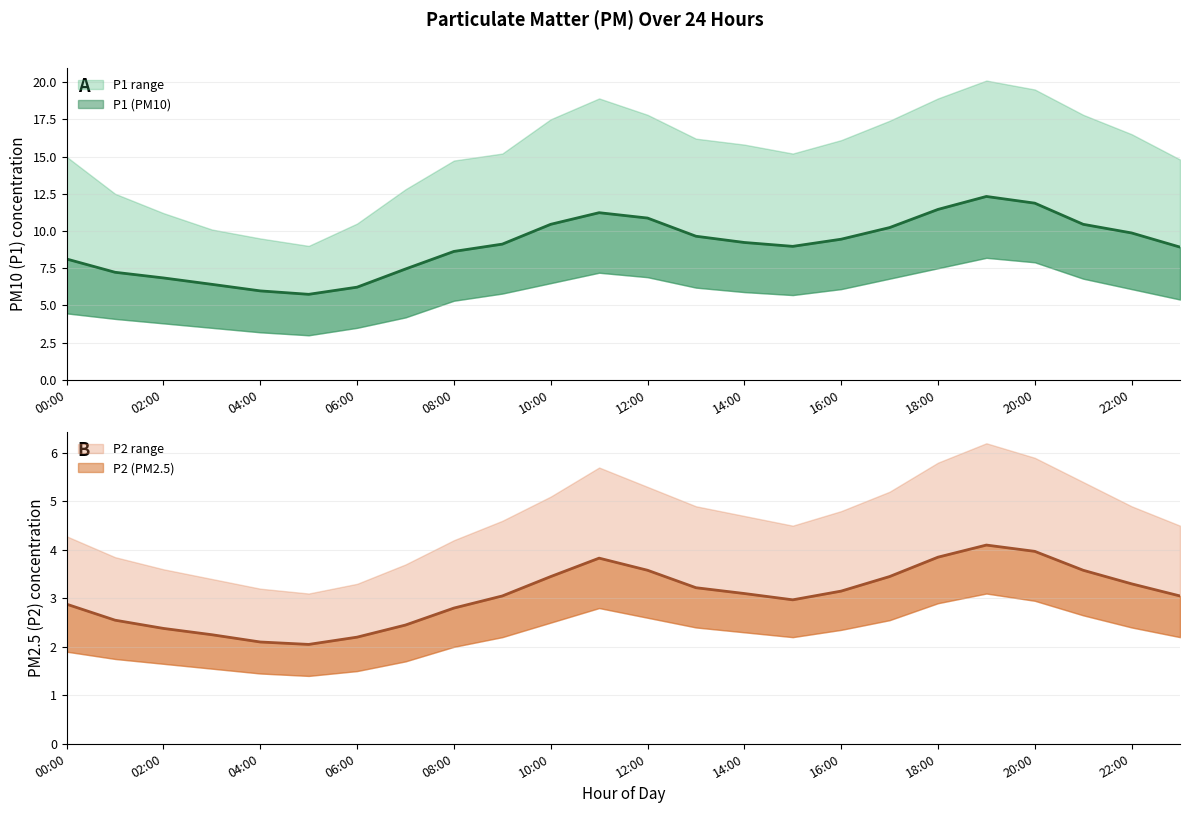

Reading left to right, transcribe all the data shown in this chart.

P1: 00:00=8.1	01:00=7.2	02:00=6.8	03:00=6.4	04:00=6.0	05:00=5.8	06:00=6.2	07:00=7.5	08:00=8.6	09:00=9.1	10:00=10.4	11:00=11.2	12:00=10.9	13:00=9.7	14:00=9.2	15:00=9.0	16:00=9.4	17:00=10.2	18:00=11.4	19:00=12.3	20:00=11.9	21:00=10.4	22:00=9.9	23:00=8.9
P1_upper: 00:00=15.0	01:00=12.5	02:00=11.2	03:00=10.1	04:00=9.5	05:00=9.0	06:00=10.5	07:00=12.8	08:00=14.7	09:00=15.2	10:00=17.5	11:00=18.9	12:00=17.8	13:00=16.2	14:00=15.8	15:00=15.2	16:00=16.1	17:00=17.4	18:00=18.9	19:00=20.1	20:00=19.5	21:00=17.8	22:00=16.5	23:00=14.8
P1_lower: 00:00=4.5	01:00=4.1	02:00=3.8	03:00=3.5	04:00=3.2	05:00=3.0	06:00=3.5	07:00=4.2	08:00=5.3	09:00=5.8	10:00=6.5	11:00=7.2	12:00=6.9	13:00=6.2	14:00=5.9	15:00=5.7	16:00=6.1	17:00=6.8	18:00=7.5	19:00=8.2	20:00=7.9	21:00=6.8	22:00=6.1	23:00=5.4
P2: 00:00=2.9	01:00=2.5	02:00=2.4	03:00=2.2	04:00=2.1	05:00=2.0	06:00=2.2	07:00=2.5	08:00=2.8	09:00=3.0	10:00=3.5	11:00=3.8	12:00=3.6	13:00=3.2	14:00=3.1	15:00=3.0	16:00=3.1	17:00=3.5	18:00=3.9	19:00=4.1	20:00=4.0	21:00=3.6	22:00=3.3	23:00=3.0
P2_upper: 00:00=4.3	01:00=3.9	02:00=3.6	03:00=3.4	04:00=3.2	05:00=3.1	06:00=3.3	07:00=3.7	08:00=4.2	09:00=4.6	10:00=5.1	11:00=5.7	12:00=5.3	13:00=4.9	14:00=4.7	15:00=4.5	16:00=4.8	17:00=5.2	18:00=5.8	19:00=6.2	20:00=5.9	21:00=5.4	22:00=4.9	23:00=4.5
P2_lower: 00:00=1.9	01:00=1.8	02:00=1.6	03:00=1.6	04:00=1.4	05:00=1.4	06:00=1.5	07:00=1.7	08:00=2.0	09:00=2.2	10:00=2.5	11:00=2.8	12:00=2.6	13:00=2.4	14:00=2.3	15:00=2.2	16:00=2.4	17:00=2.5	18:00=2.9	19:00=3.1	20:00=3.0	21:00=2.6	22:00=2.4	23:00=2.2